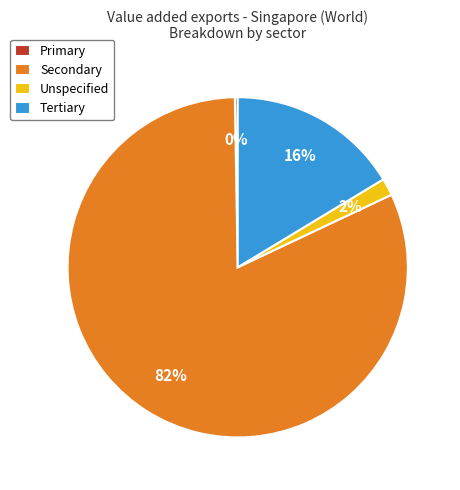

To the nearest percent, what is the average slice percentage?

25%